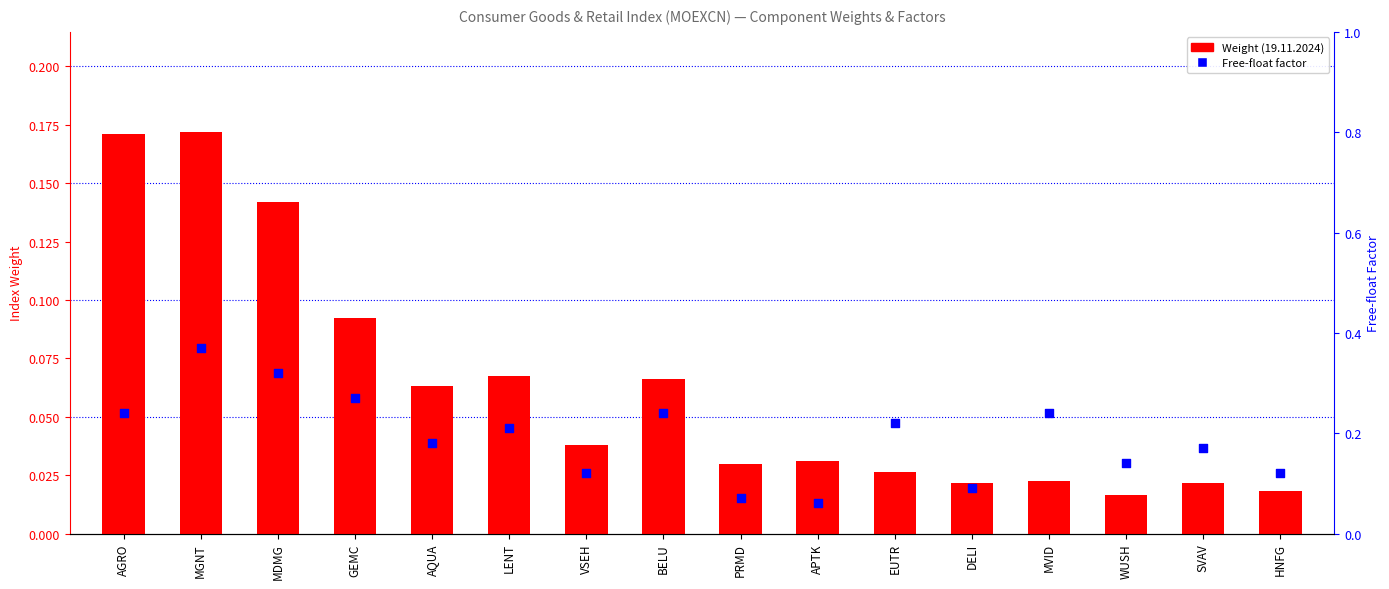

What is the total value across all series at MGNT?

0.5